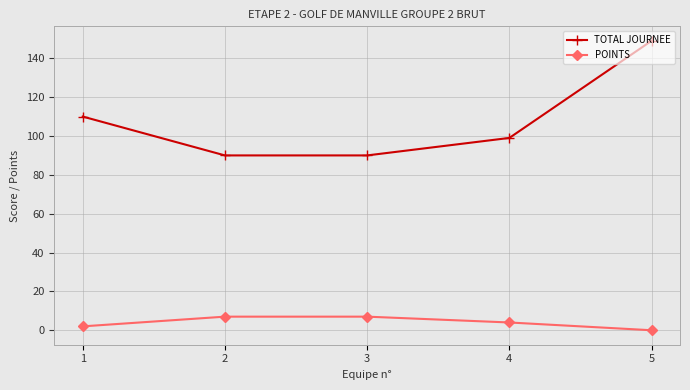

Which series has the widest spread of values?

TOTAL JOURNEE